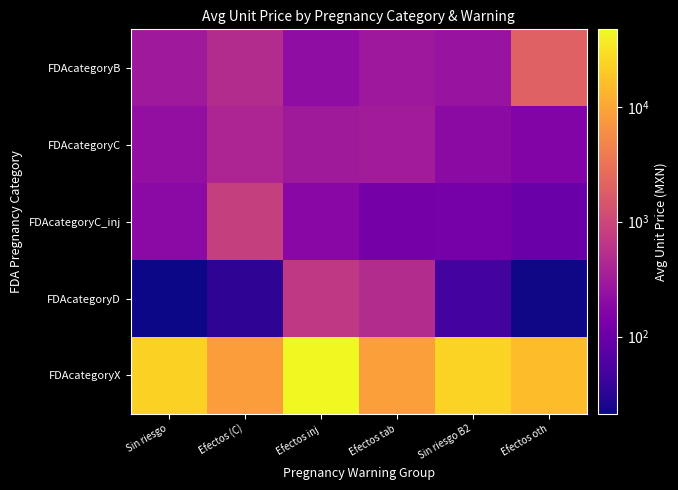

Which series has the largest range (max minus min)?

FDAcategoryX